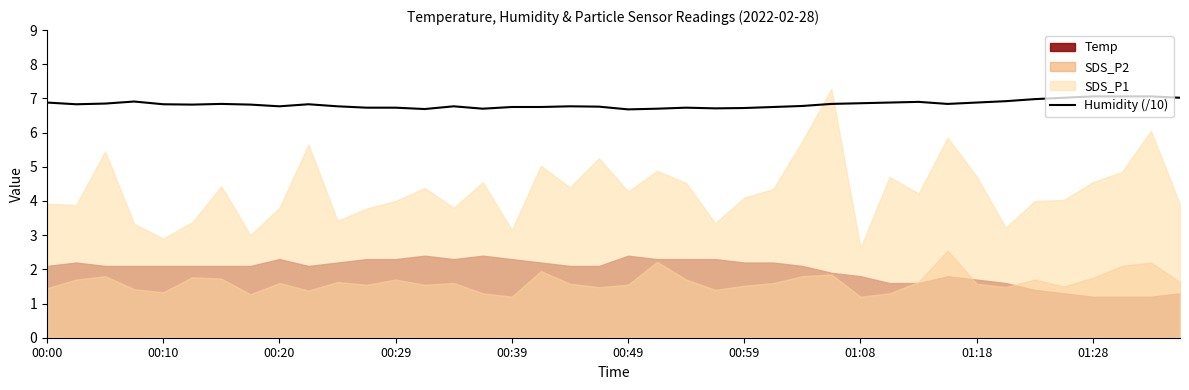

The Humidity (/10) series shows 7.1 at 01:28. True or false?

True